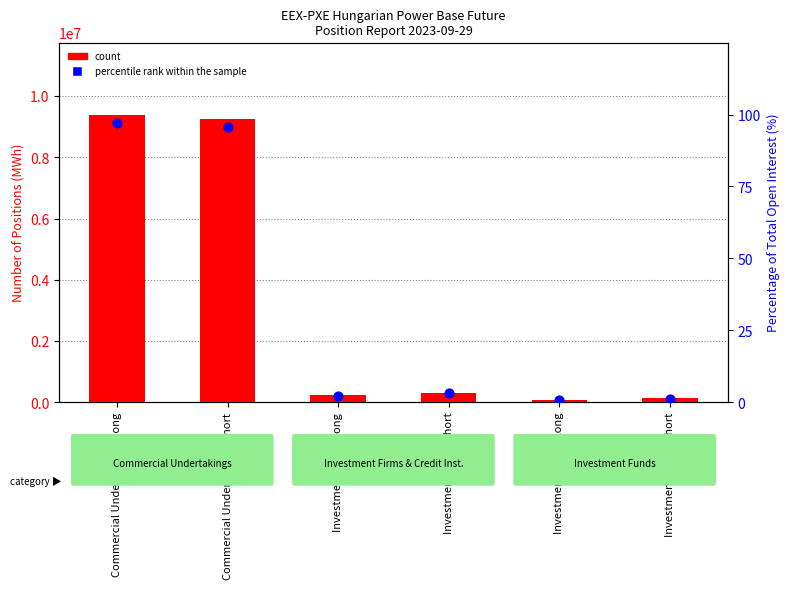

At which category is the sum across all series the highest?

Commercial Undertakings Long